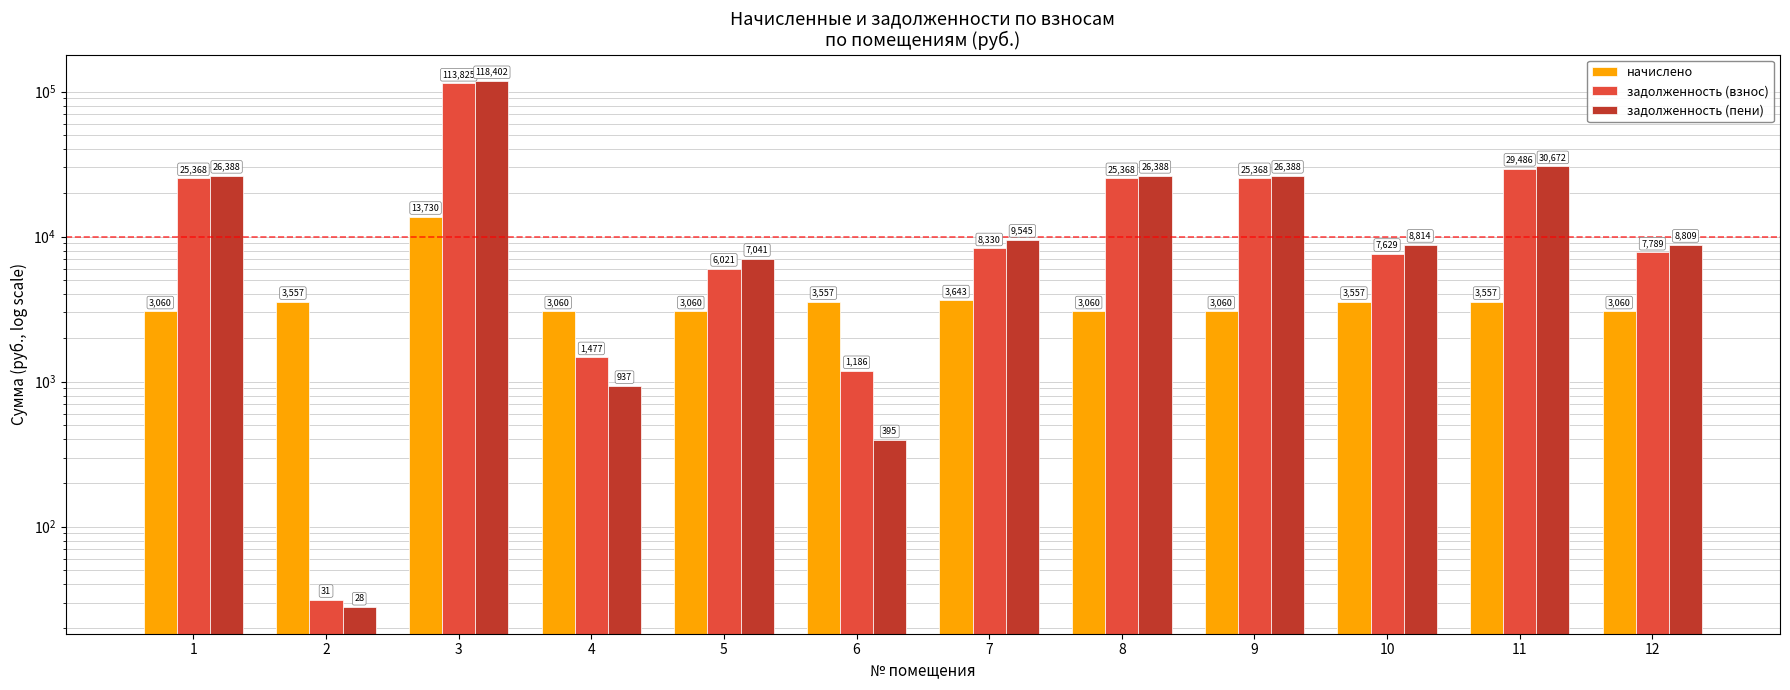

Reading left to right, list all the values displayed in this chart.

начислено: 1=3060.0	2=3556.8	3=13730.4	4=3060.0	5=3060.0	6=3556.8	7=3643.2	8=3060.0	9=3060.0	10=3556.8	11=3556.8	12=3060.0
задолженность (взнос): 1=25367.5	2=31.4	3=113825.0	4=1477.2	5=6021.0	6=1185.6	7=8330.3	8=25367.5	9=25367.5	10=7628.9	11=29485.9	12=7789.2
задолженность (пени): 1=26387.5	2=27.8	3=118401.8	4=937.2	5=7041.0	6=395.4	7=9544.7	8=26387.5	9=26387.5	10=8814.5	11=30671.5	12=8809.2